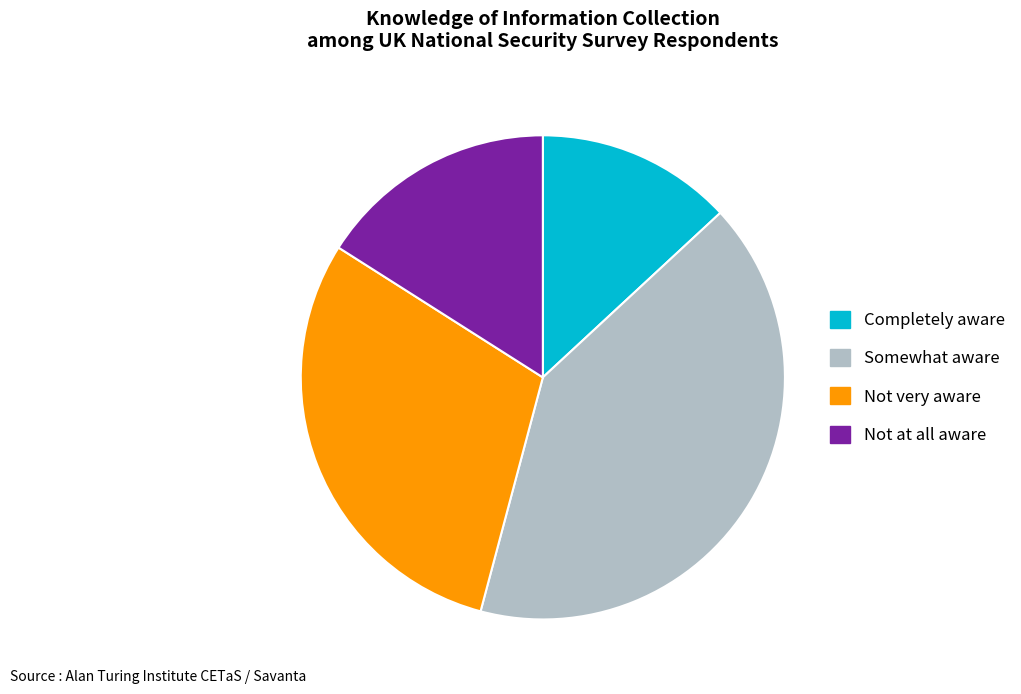

Which category has the smallest portion of the pie?

Completely aware